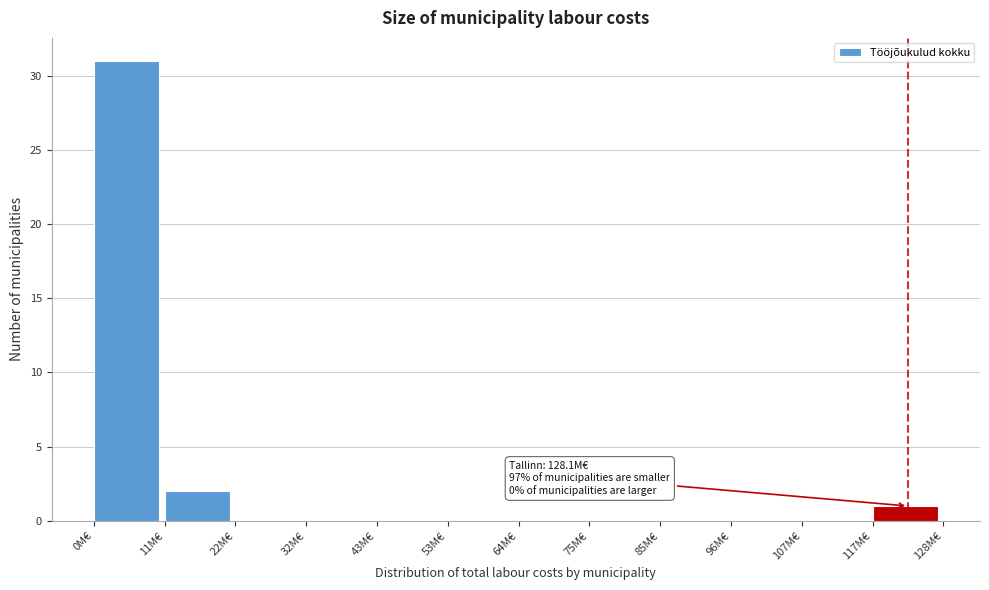

Reading left to right, extract all data points from this chart.

0M€=31	11M€=2	22M€=0	32M€=0	43M€=0	53M€=0	64M€=0	75M€=0	85M€=0	96M€=0	107M€=0	117M€=1